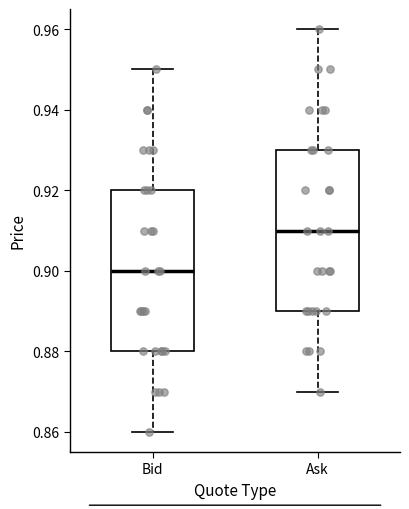

Reading left to right, read every box against the y-axis: the position of its median line, the range the box covers, and the ends of its whiskers. The values are not printed on the chart, so give them approximately, as read against the axis.

Bid: median 0.90, box 0.88 to 0.92, whiskers 0.86 to 0.95
Ask: median 0.91, box 0.89 to 0.93, whiskers 0.87 to 0.96